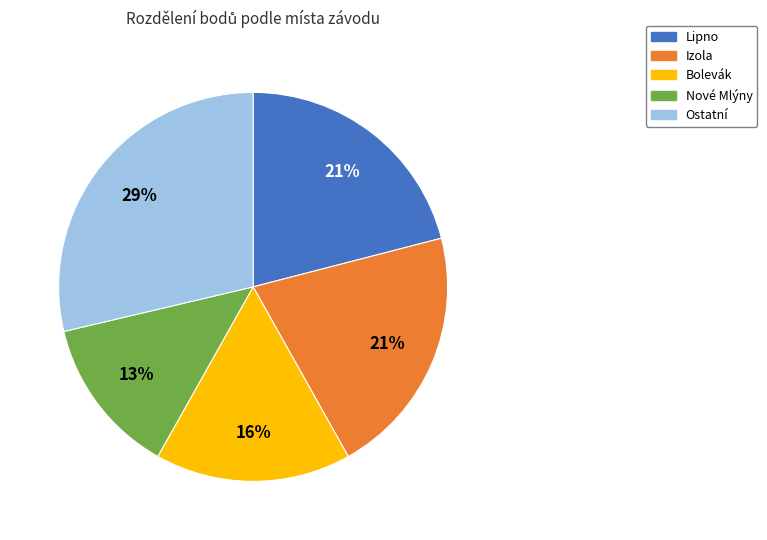

Combined, do Izola and Lipno account for over 50%?

No